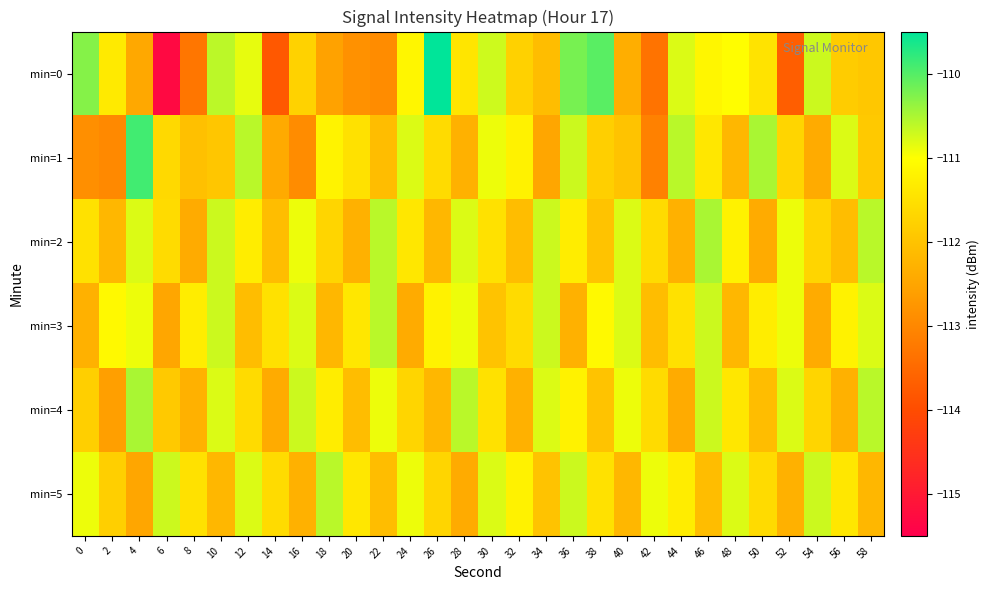

What is the spread (max minus min) of values at 22?

2.3